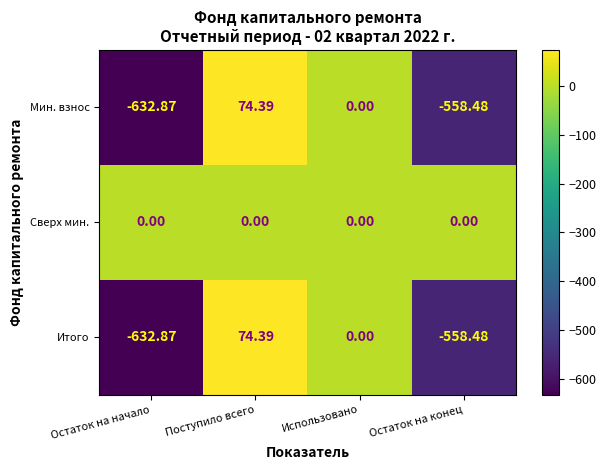

At which label does Итого first exceed 0?

Поступило всего